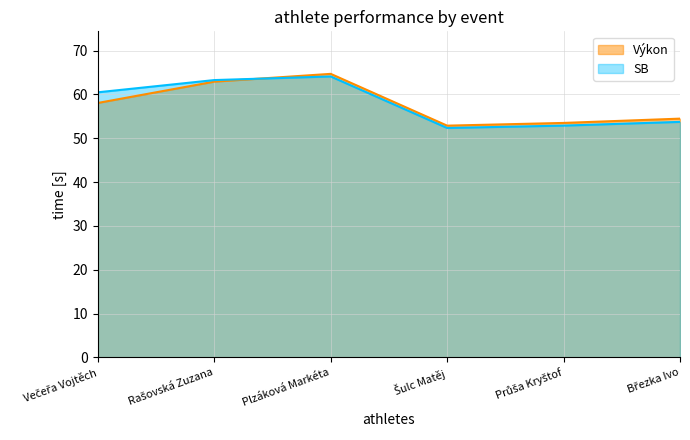

Rank the series by their maximum value, from lowest to highest.

SB, Výkon